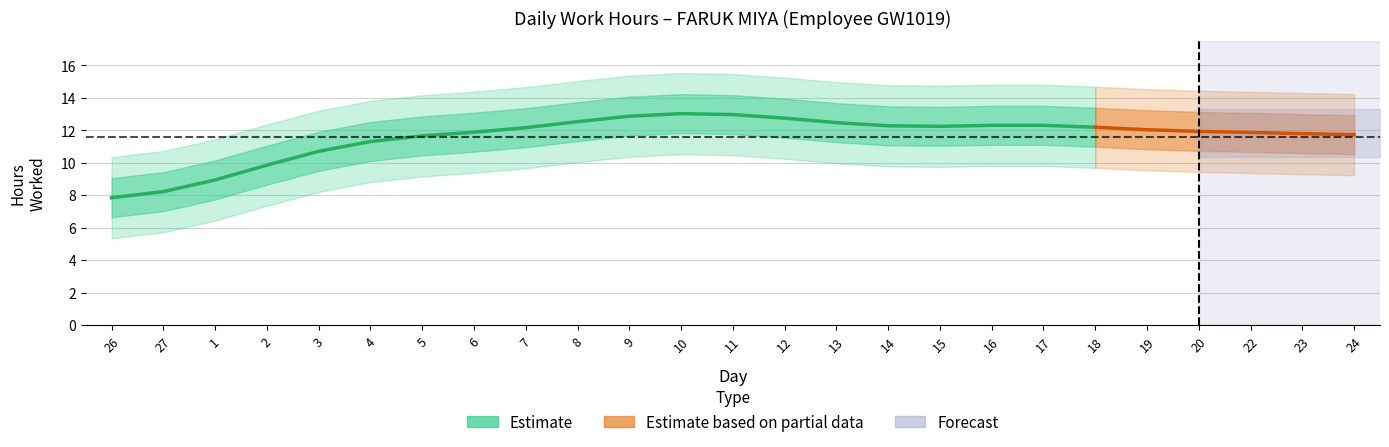

The chart shows a value of 14.0 at 5. True or false?

True